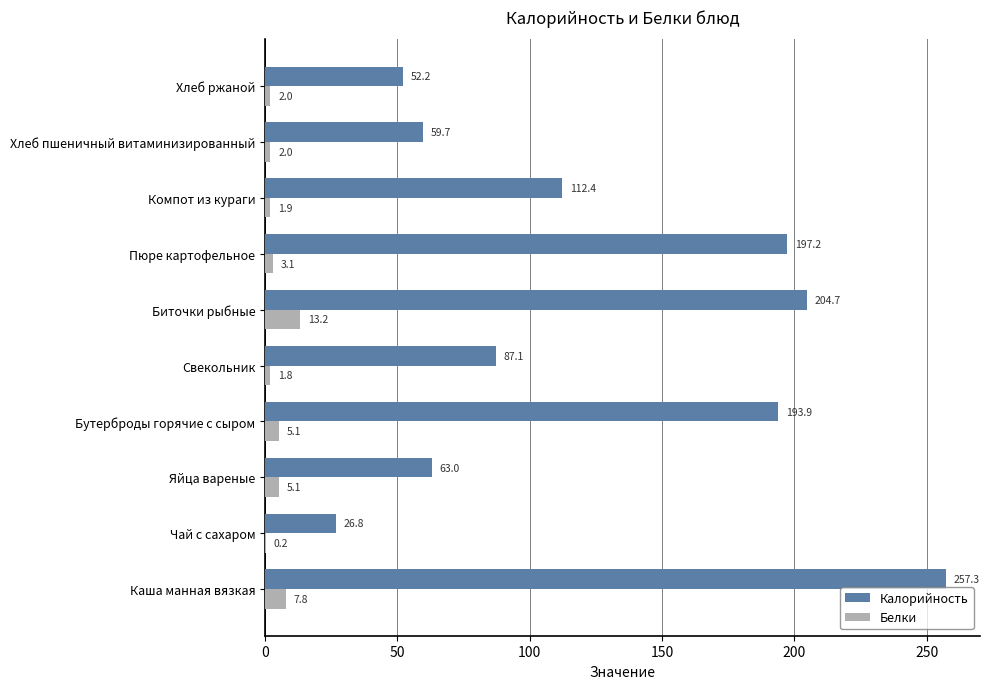

Which series has the largest total across all categories?

Калорийность